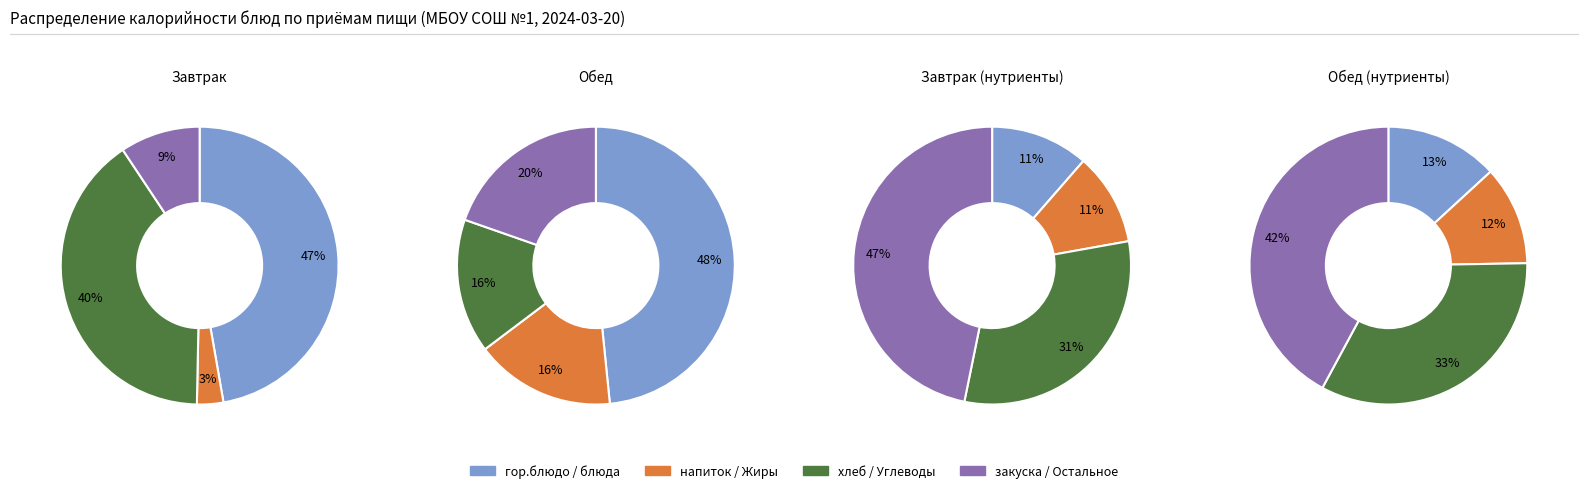

To the nearest percent, what portion does гор.блюдо (Запеканка из творога) represent?

47%